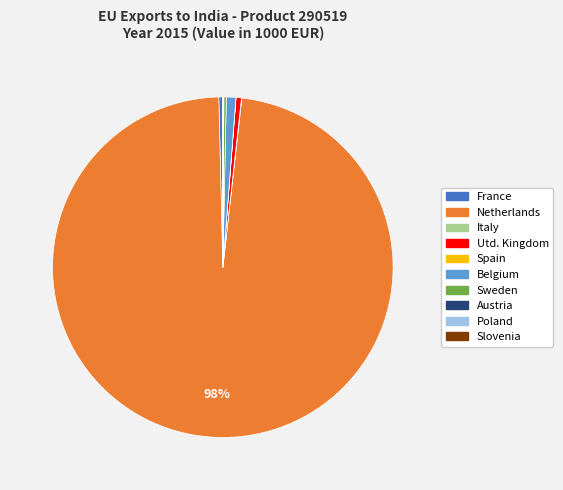

Which slice represents more than half of the pie?

Netherlands